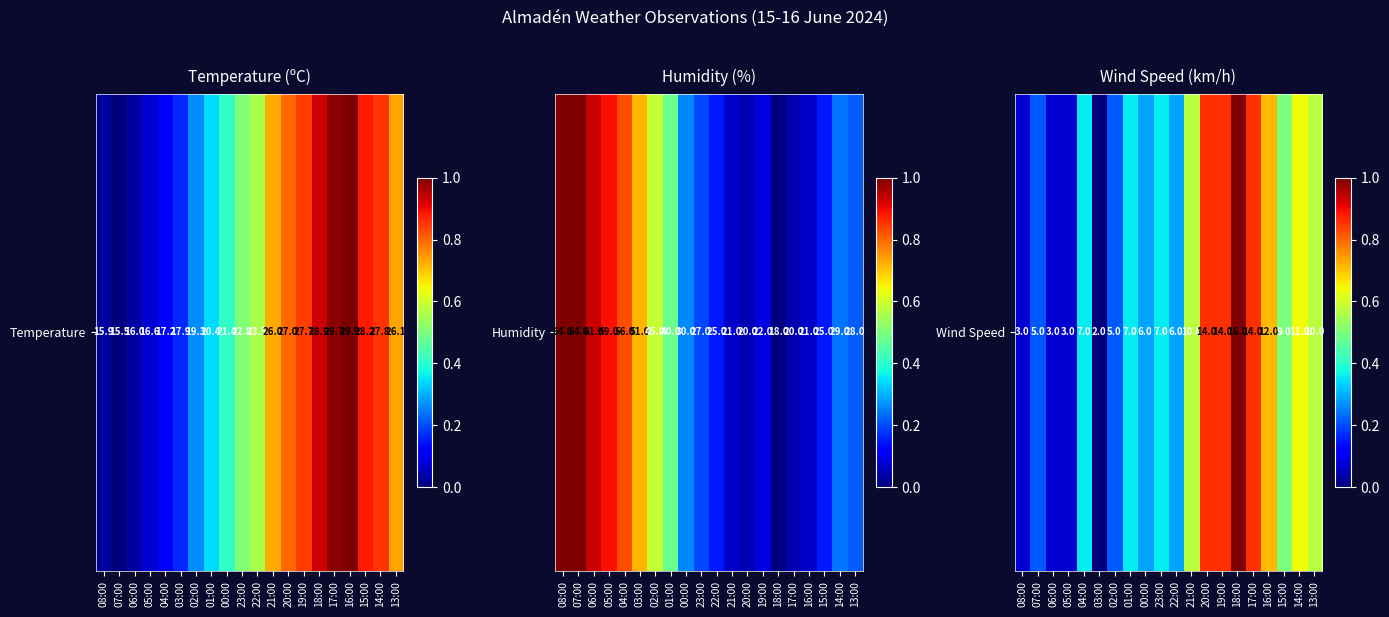

What is the approximate value at 06:00?

0.1